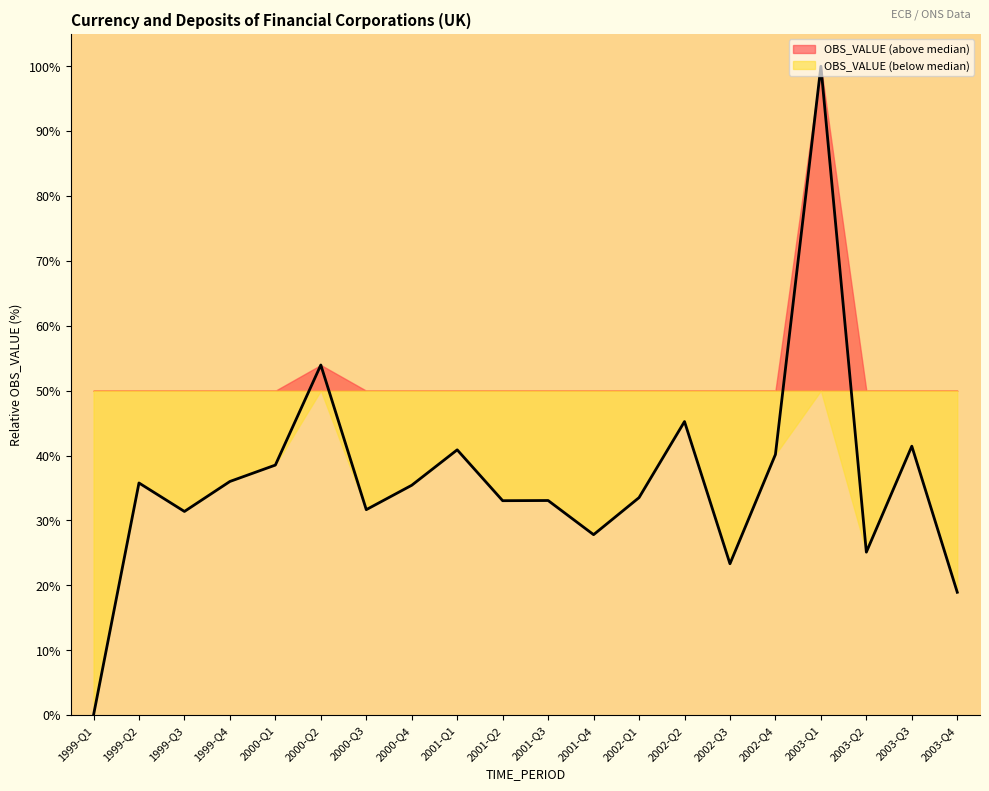

What is the ratio of the value at 2000-Q4 to the value at 1999-Q2?

1.0